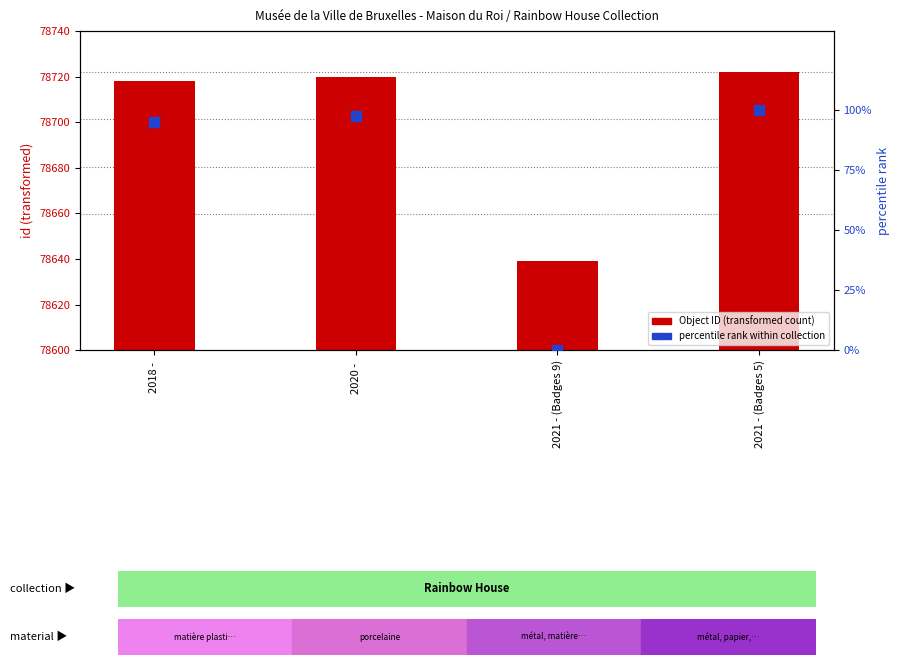

At how many categories does at least one series exceed 62308?

4